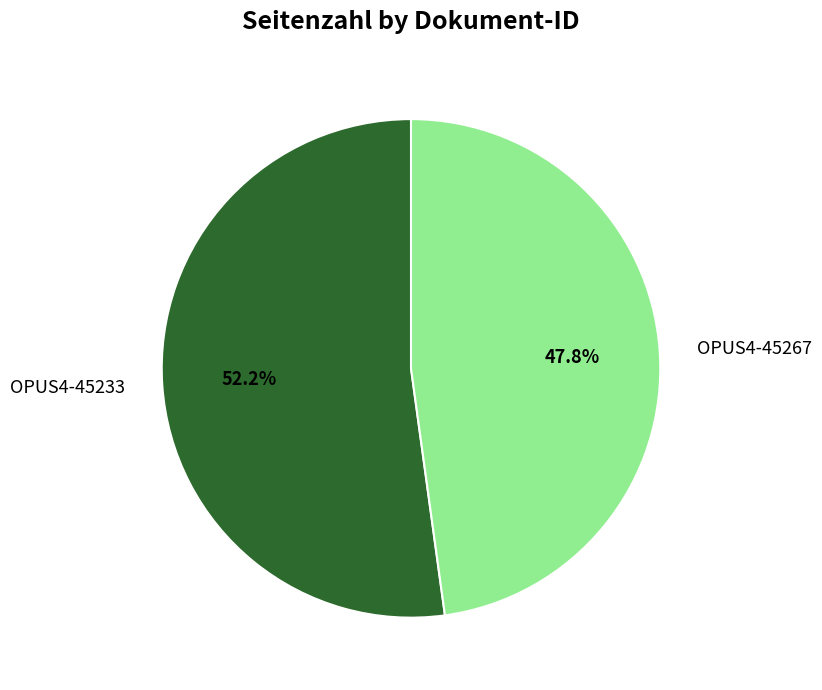

How many slices are in this pie chart?

2